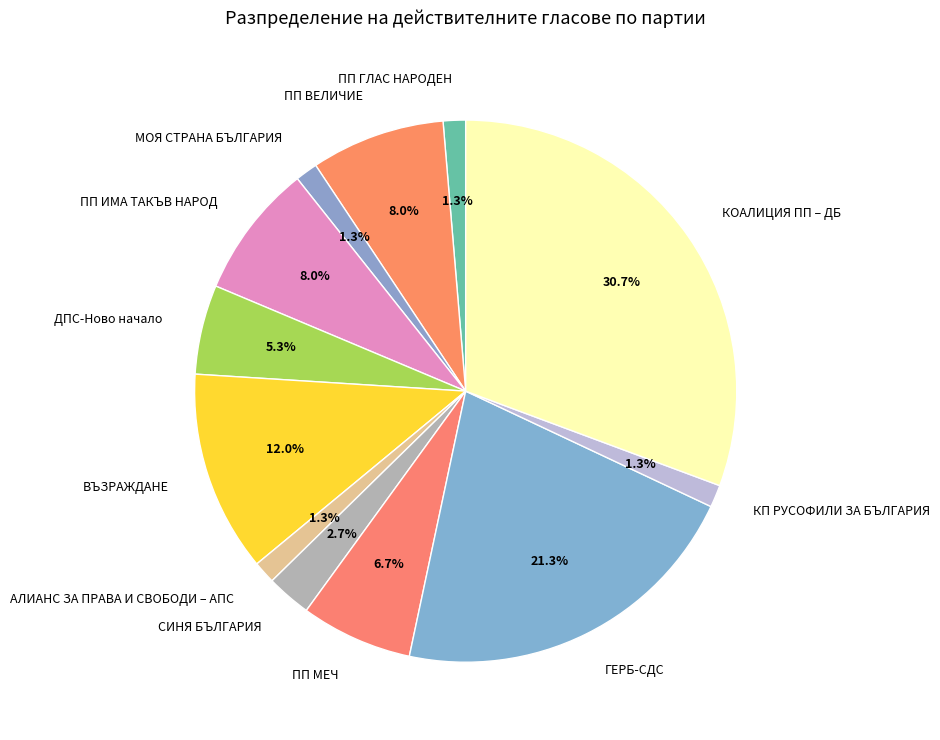

Combined, what portion of the pie is МОЯ СТРАНА БЪЛГАРИЯ and КОАЛИЦИЯ ПП – ДБ?

32.0%